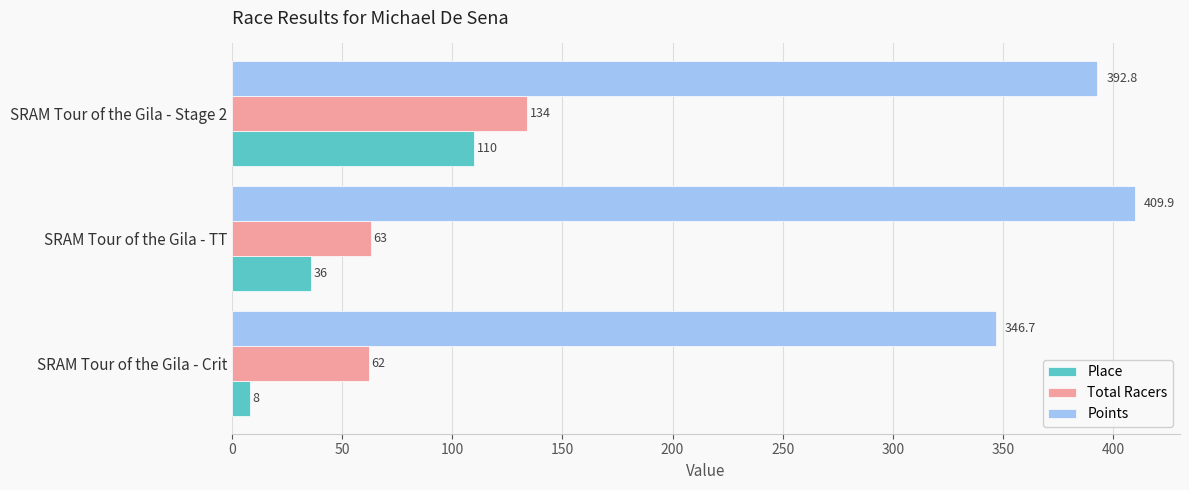

Between SRAM Tour of the Gila - Crit and SRAM Tour of the Gila - Stage 2, which series saw the biggest shift?

Place